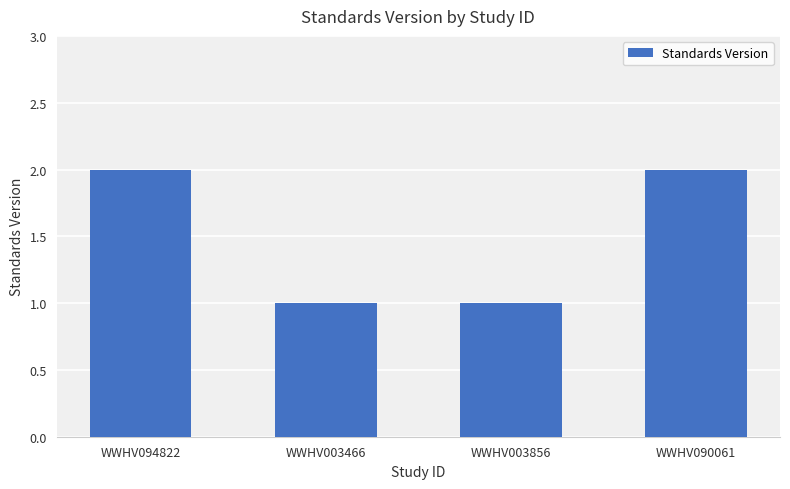

Is it true that the value at WWHV003466 is 1?

True